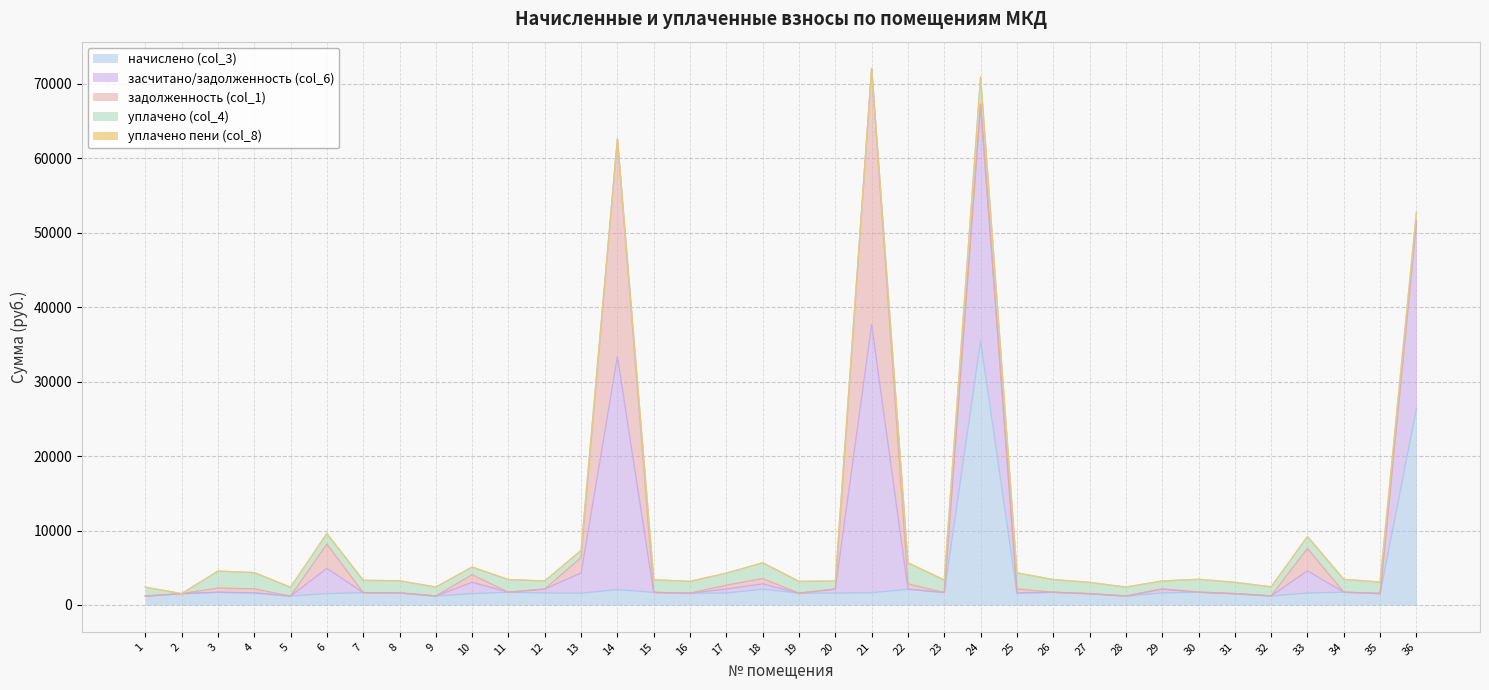

True or false: начислено (col_3) and уплачено пени (col_8) cross at least once.

False